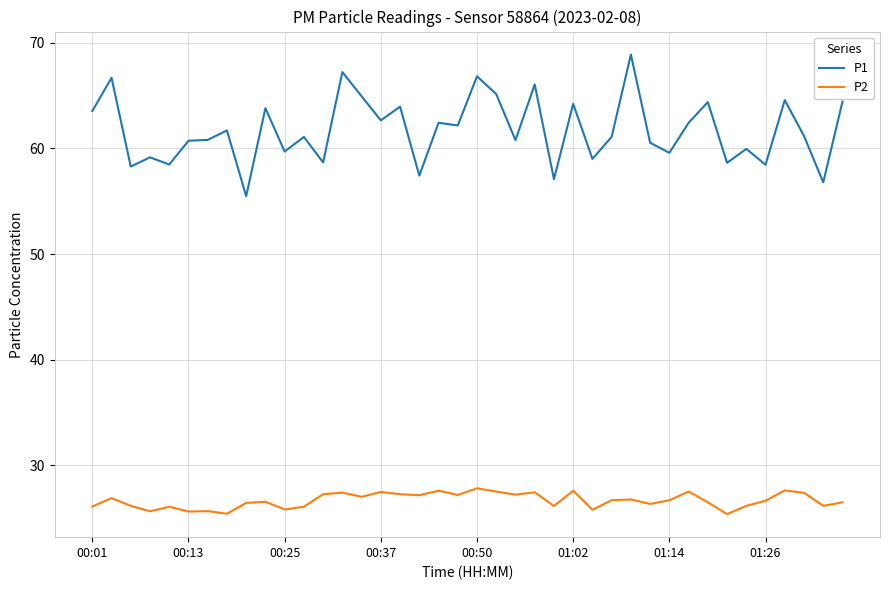

True or false: P1 has more than 2 points higher than both neighbors.

True